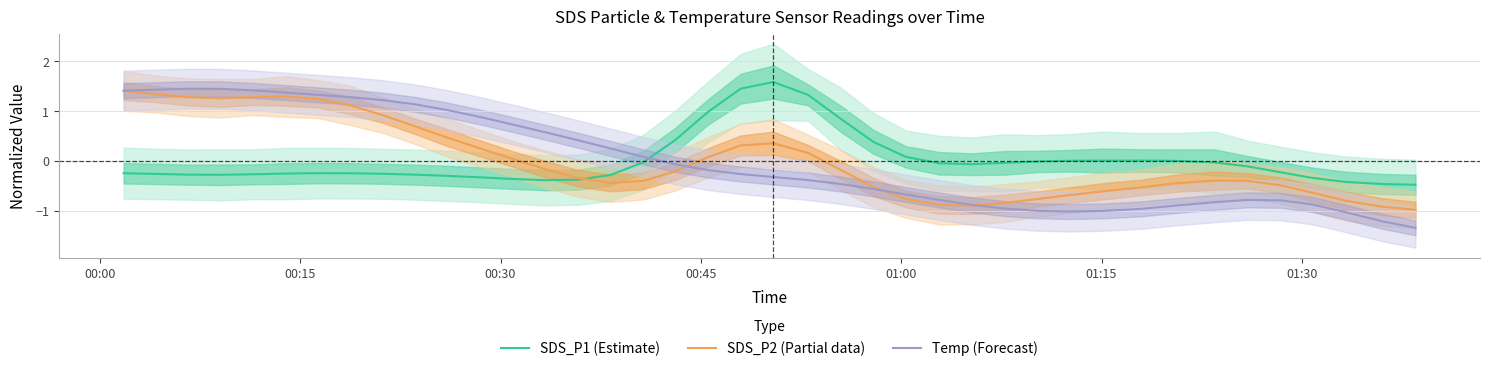

How many times do SDS_P2 (Partial data) and Temp (Forecast) cross each other?

3